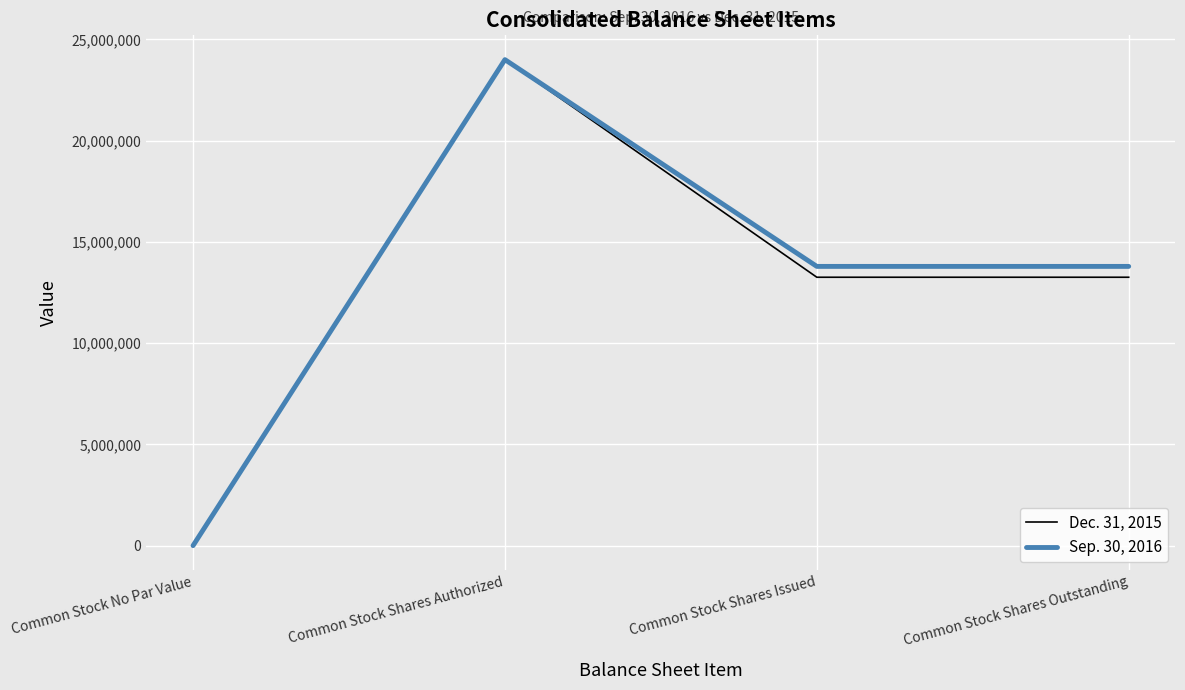

Reading left to right, what are all the values shown in this chart?

Dec. 31, 2015: 0	24000000	13254088	13254088
Sep. 30, 2016: 0	24000000	13789501	13789501